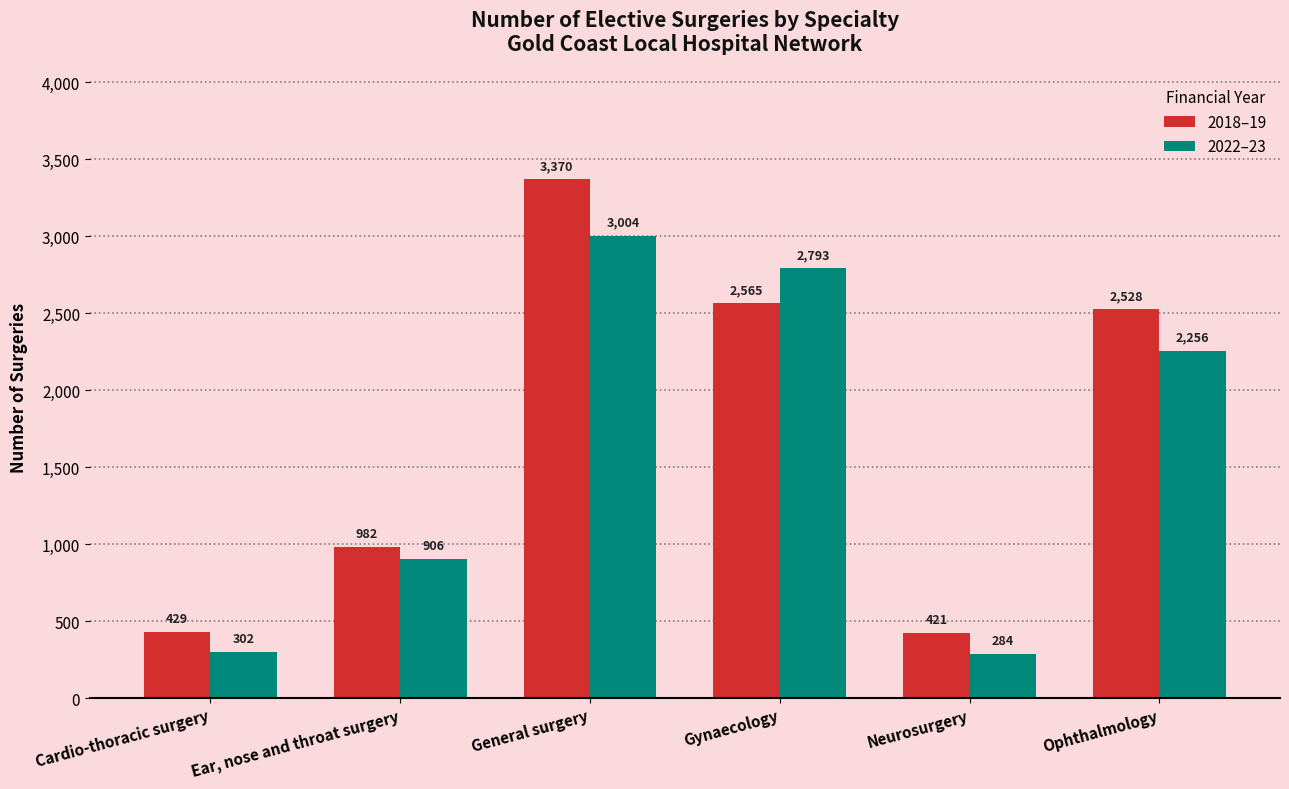

At which category is the sum across all series the highest?

General surgery